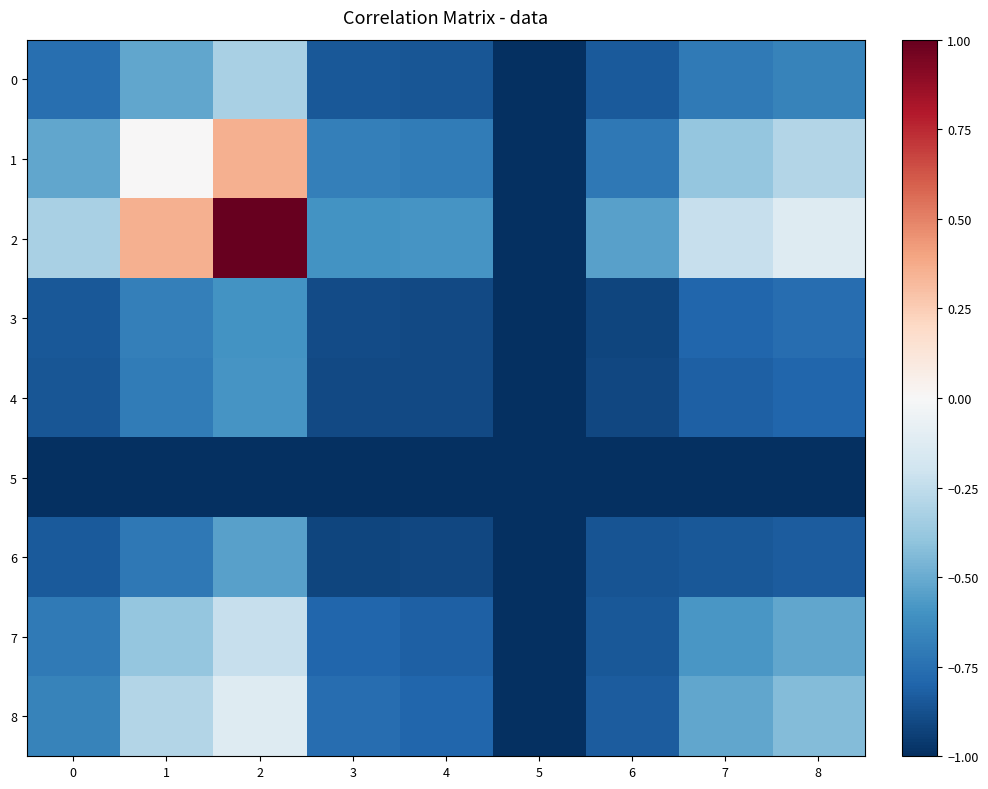

Reading left to right, transcribe all the data shown in this chart.

0: 0=-0.8	1=-0.5	2=-0.3	3=-0.8	4=-0.9	5=-1.0	6=-0.8	7=-0.7	8=-0.7
1: 0=-0.5	1=0.0	2=0.4	3=-0.7	4=-0.7	5=-1.0	6=-0.7	7=-0.4	8=-0.3
2: 0=-0.3	1=0.4	2=1.0	3=-0.6	4=-0.6	5=-1.0	6=-0.5	7=-0.2	8=-0.1
3: 0=-0.8	1=-0.7	2=-0.6	3=-0.9	4=-0.9	5=-1.0	6=-0.9	7=-0.8	8=-0.8
4: 0=-0.9	1=-0.7	2=-0.6	3=-0.9	4=-0.9	5=-1.0	6=-0.9	7=-0.8	8=-0.8
5: 0=-1.0	1=-1.0	2=-1.0	3=-1.0	4=-1.0	5=-1.0	6=-1.0	7=-1.0	8=-1.0
6: 0=-0.8	1=-0.7	2=-0.5	3=-0.9	4=-0.9	5=-1.0	6=-0.9	7=-0.8	8=-0.8
7: 0=-0.7	1=-0.4	2=-0.2	3=-0.8	4=-0.8	5=-1.0	6=-0.8	7=-0.6	8=-0.5
8: 0=-0.7	1=-0.3	2=-0.1	3=-0.8	4=-0.8	5=-1.0	6=-0.8	7=-0.5	8=-0.4